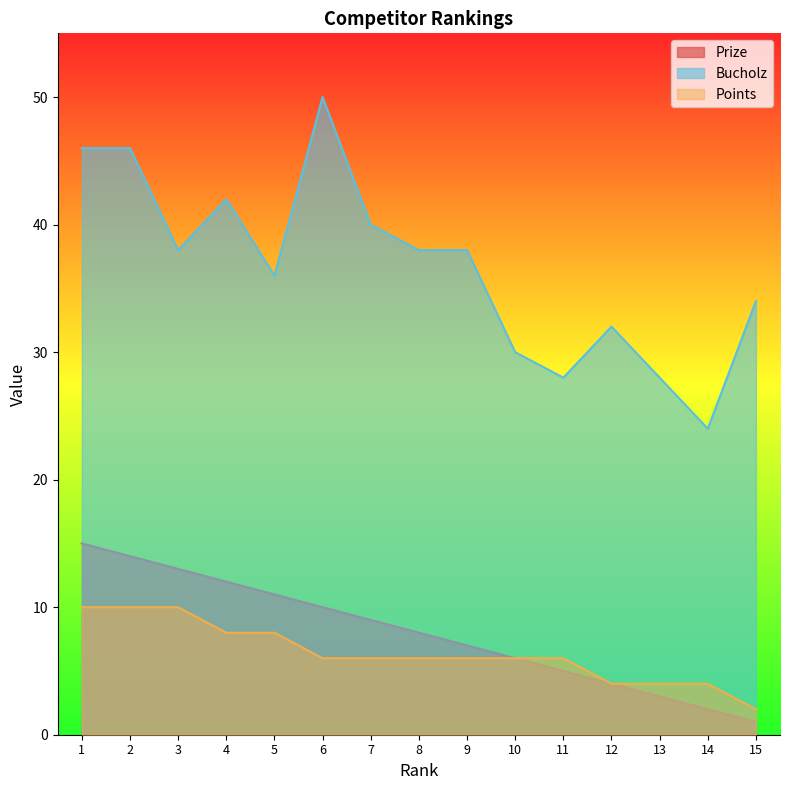

What is the spread (max minus min) of values at 9?

32